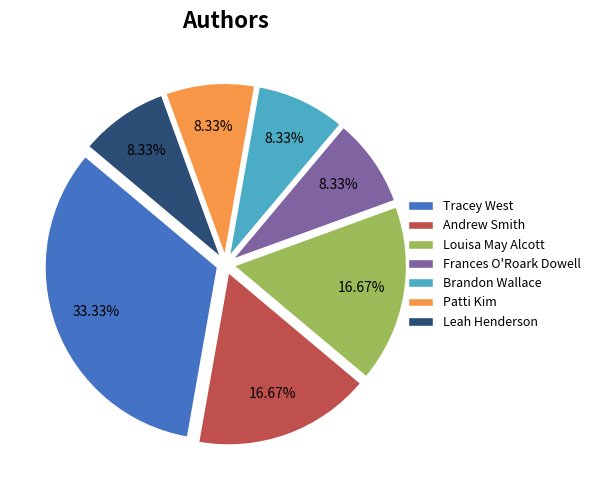

Does any single category account for the majority?

No